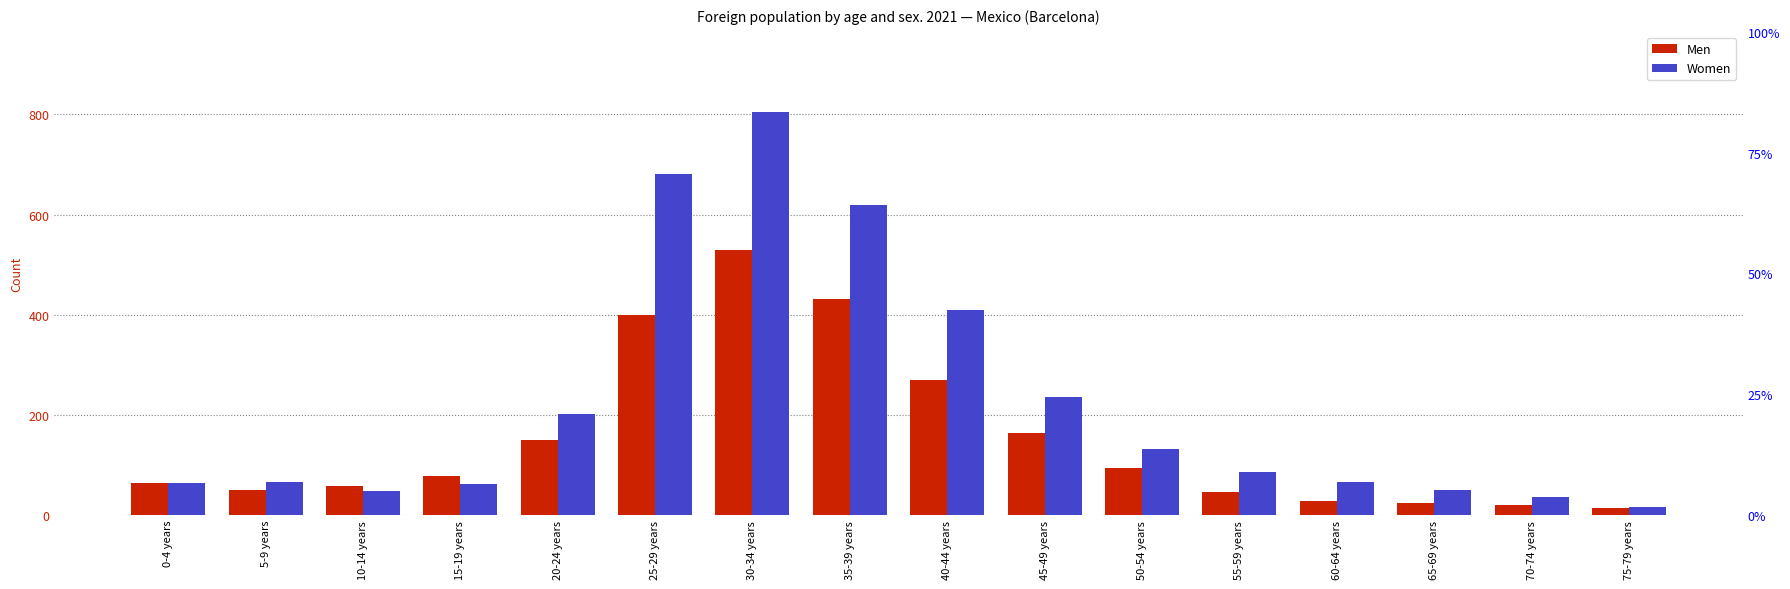

Reading left to right, extract all data points from this chart.

Men: 64	51	59	79	151	399	529	431	269	164	95	46	28	24	21	15
Women: 65	67	48	62	202	681	804	619	410	236	133	86	66	51	37	17